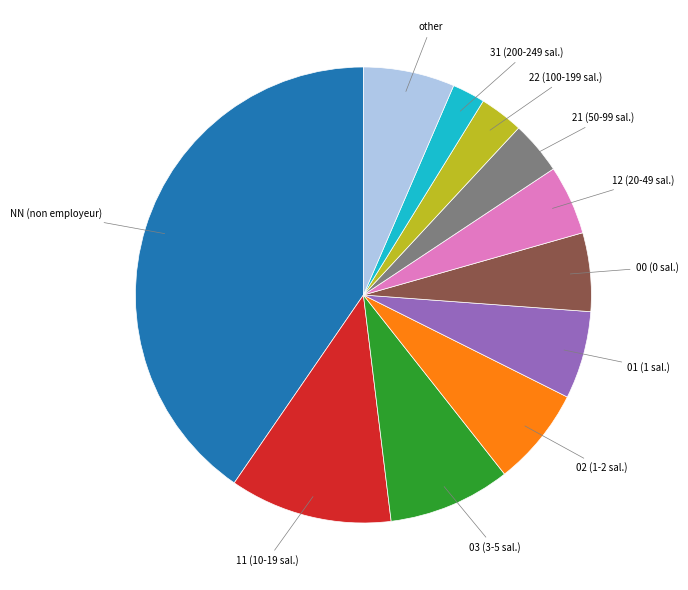

The 00 slice represents 1% of the pie. True or false?

False